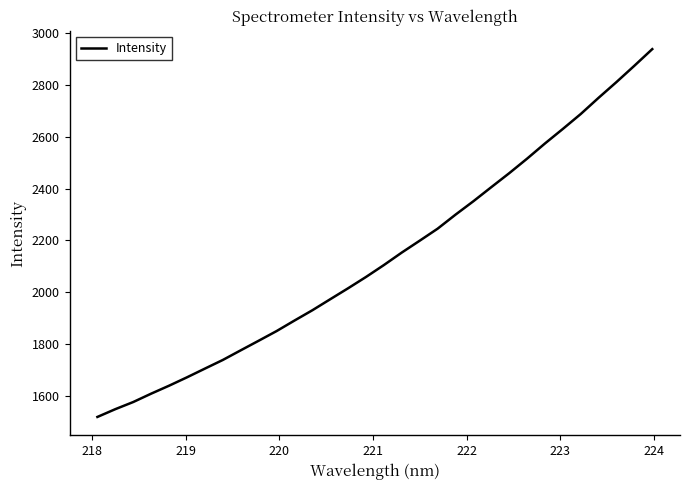

What is the difference between the maximum and minimum values?

1421.1